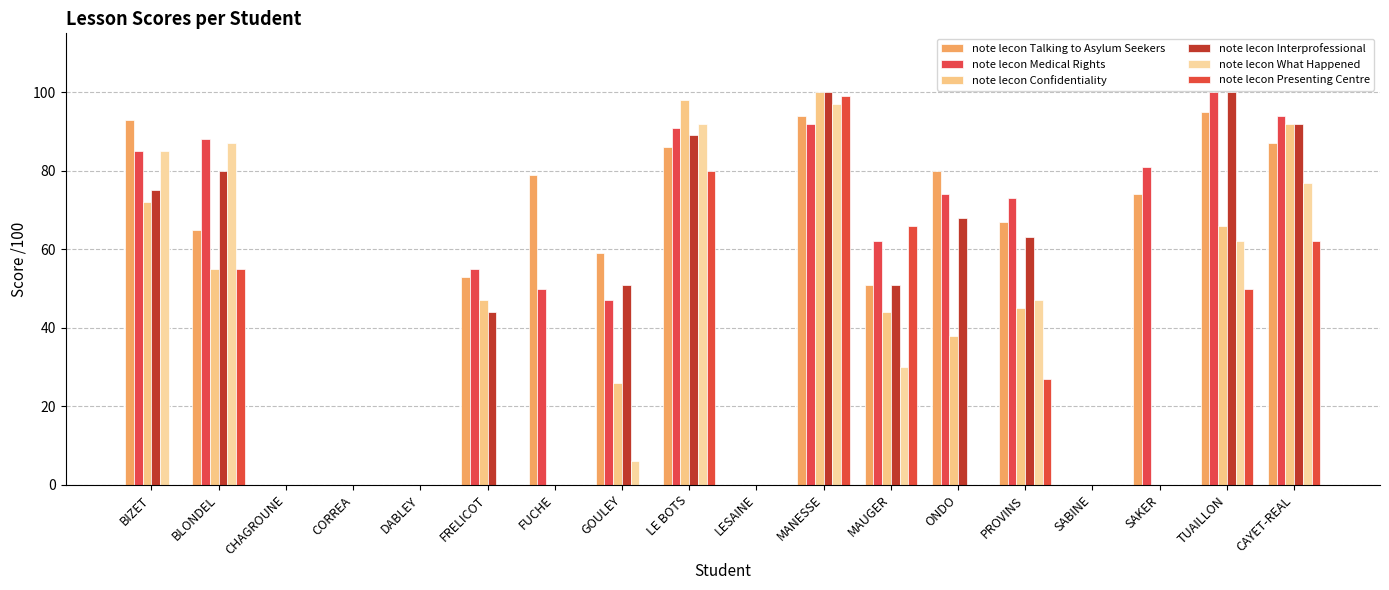

Which category has the highest value in the note lecon Confidentiality series?

MANESSE